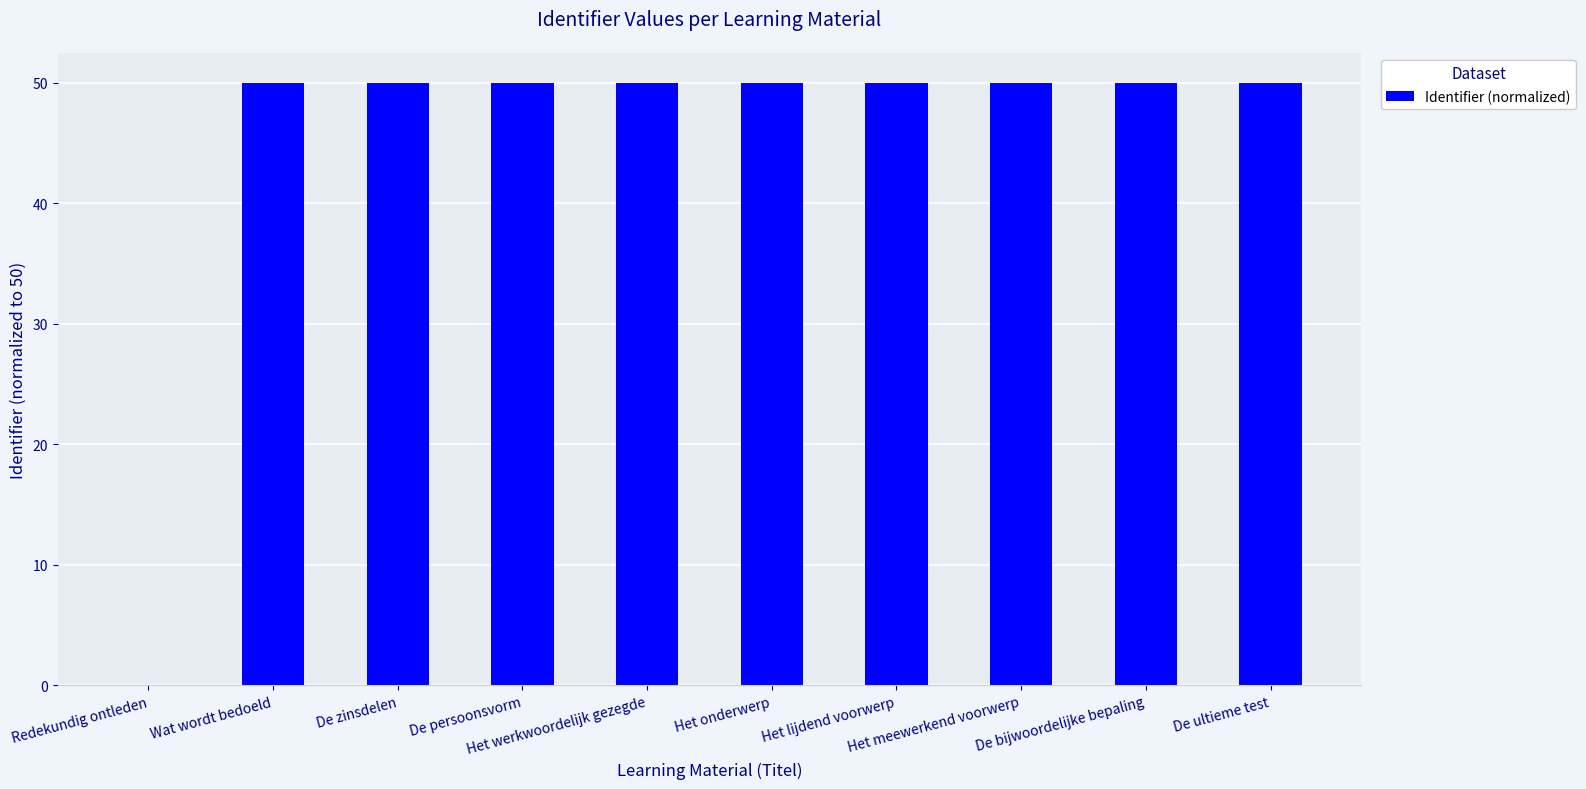

Approximately how many times larger is the value at Het werkwoordelijk gezegde compared to De zinsdelen?

1.0